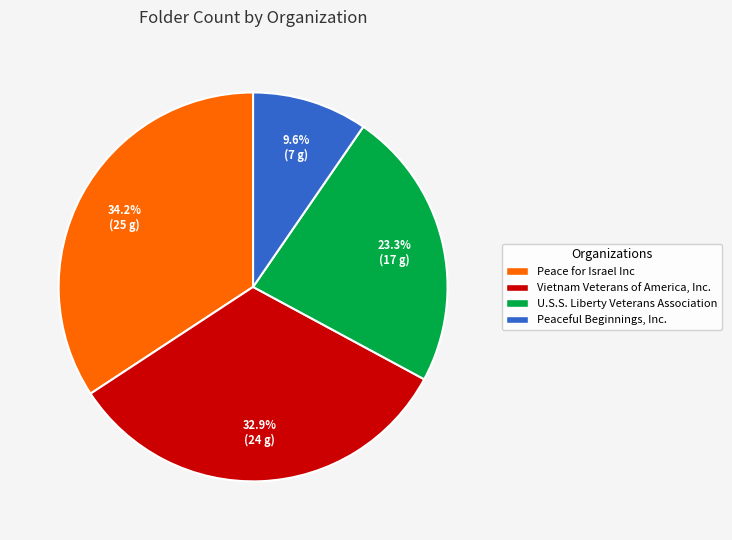

The Peaceful Beginnings, Inc. slice represents 1% of the pie. True or false?

False